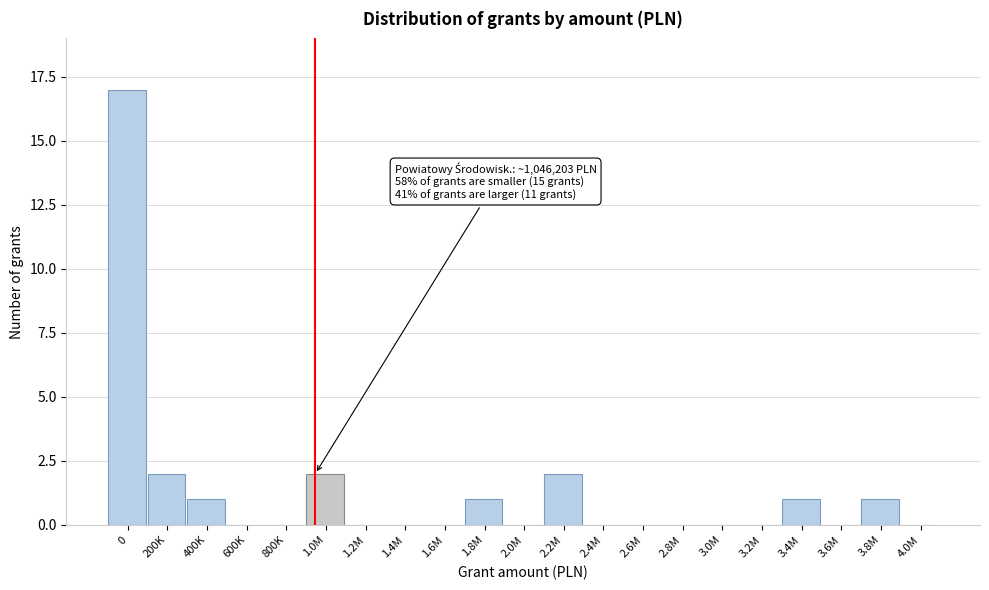

Reading right to left, list all the values displayed in this chart.

4.0M=0	3.8M=1	3.6M=0	3.4M=1	3.2M=0	3.0M=0	2.8M=0	2.6M=0	2.4M=0	2.2M=2	2.0M=0	1.8M=1	1.6M=0	1.4M=0	1.2M=0	1.0M=2	800K=0	600K=0	400K=1	200K=2	0=17